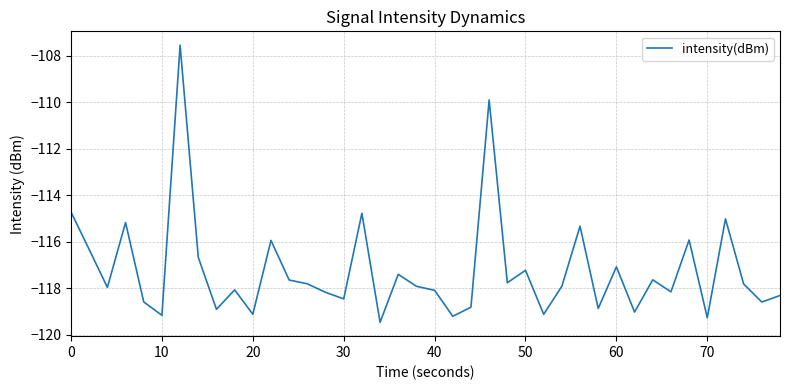

What is the sum of all values?

-4689.3